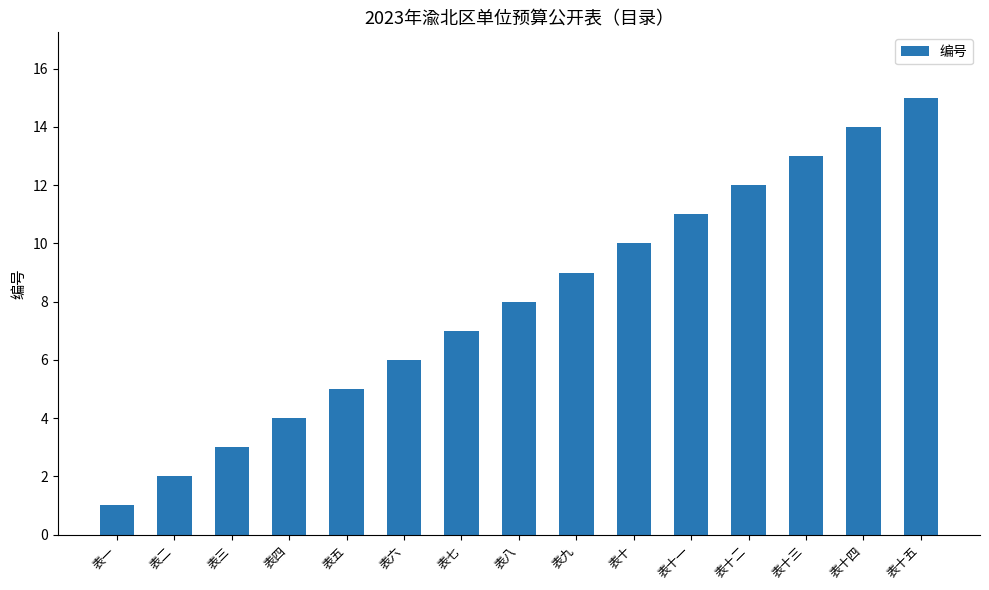

What is the sum of the values at 表二 and 表四?

6